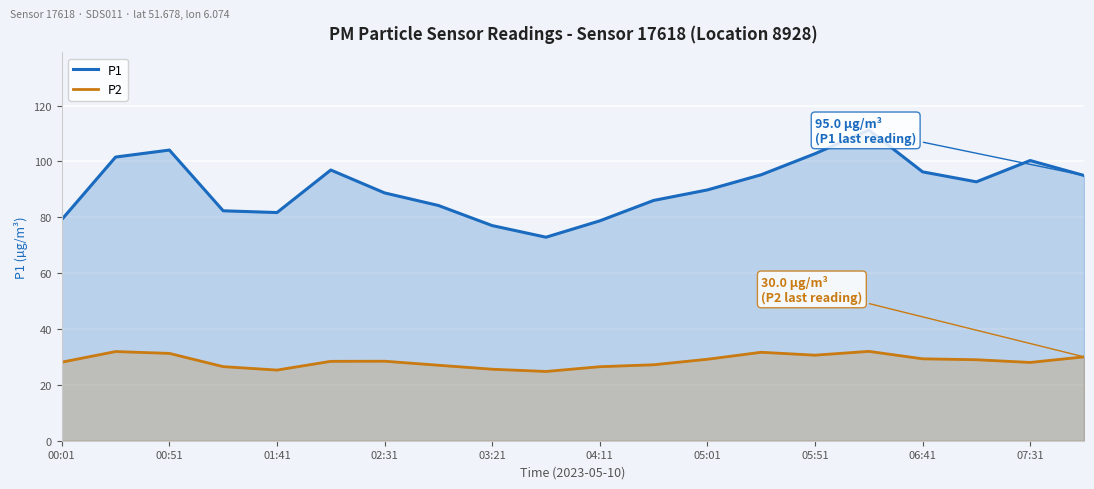

What is the difference between the P2 values at 00:51 and 07:31?

3.2